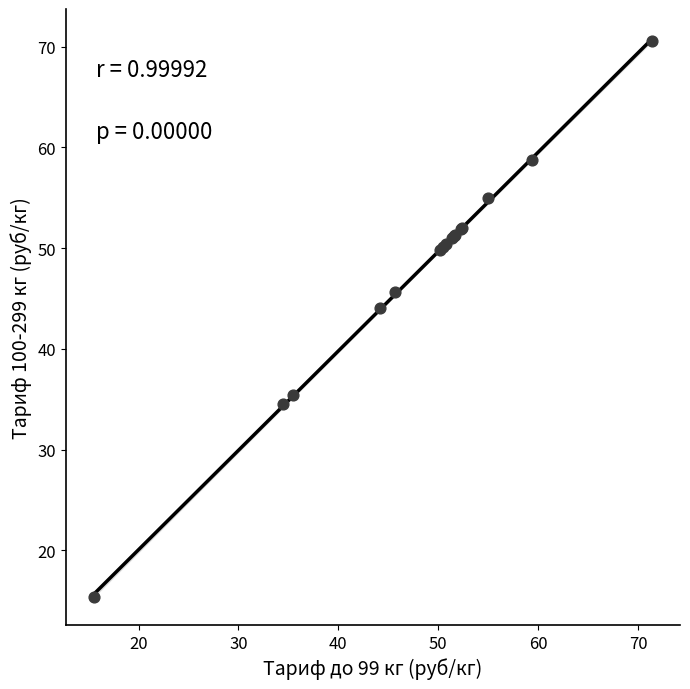

What Y value in the scatter plot is closest to 43?

44.1